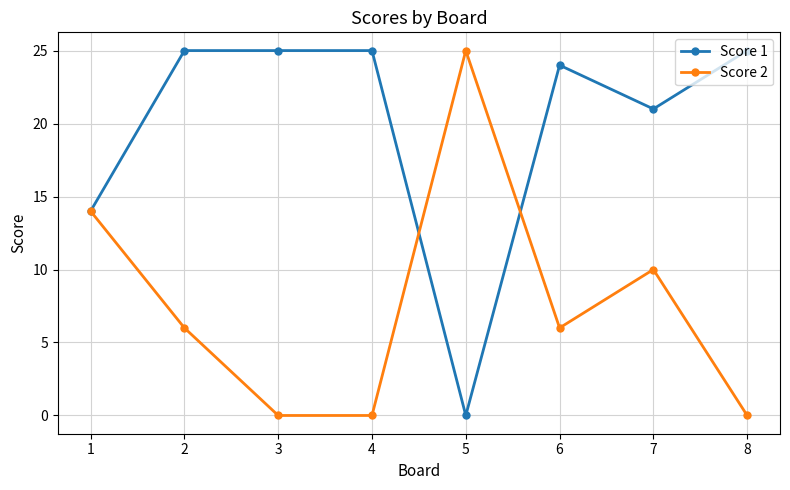

True or false: Score 1 has a value of 44 at 8.

False